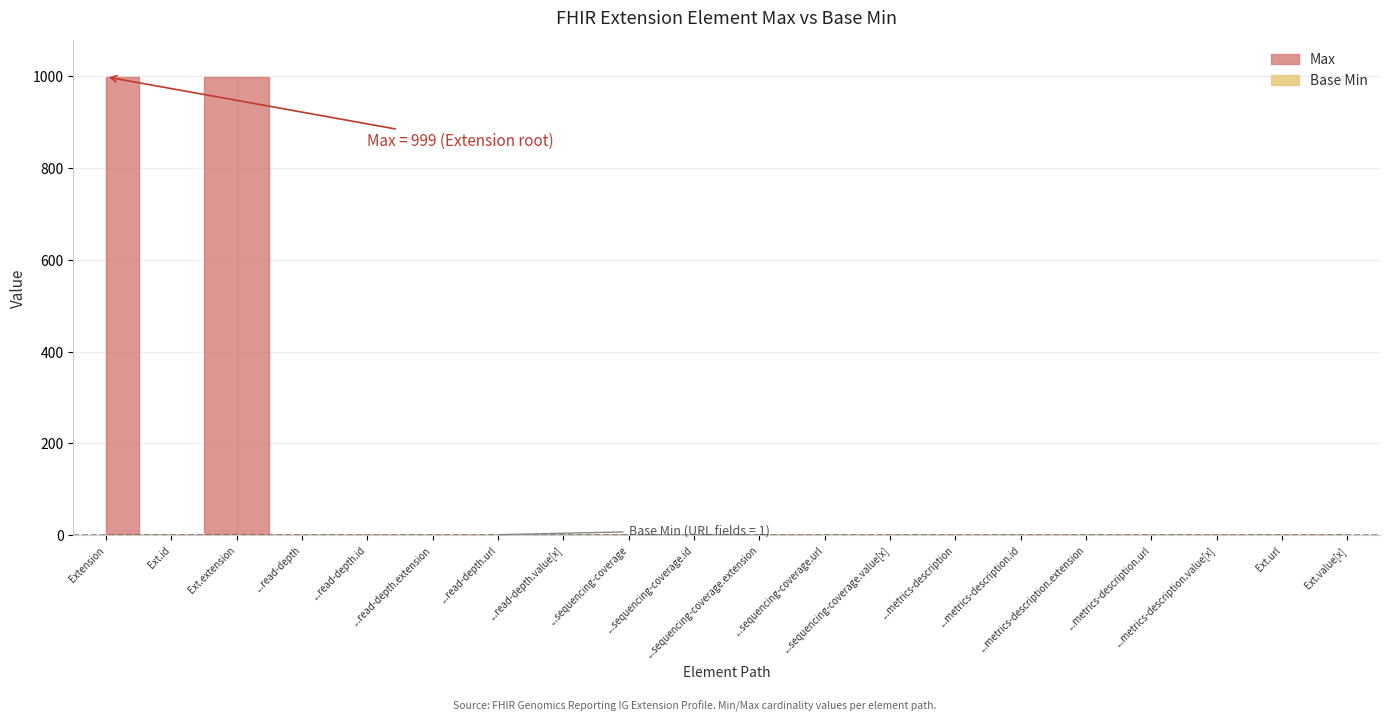

True or false: Base Min and Max intersect in this chart.

False